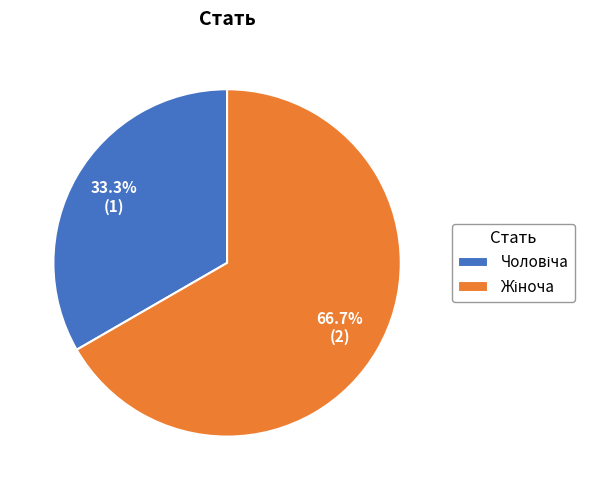

Does any single category account for the majority?

Yes